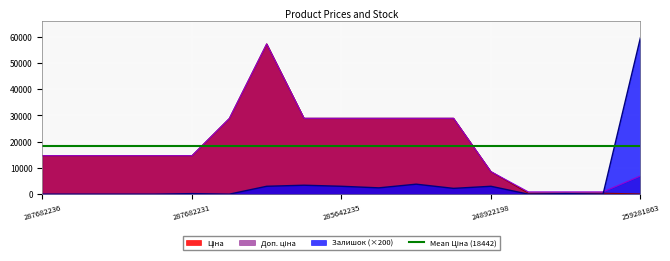

What is the average value of the Ціна series?

18441.8